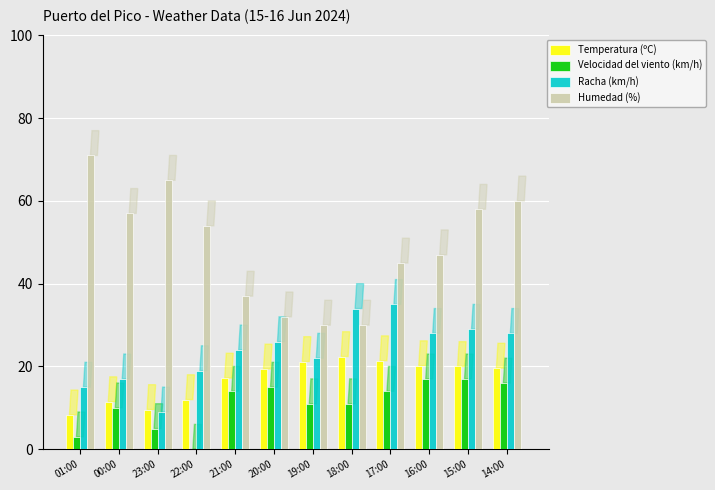

True or false: Racha (km/h) has a value of 46.6 at 14:00.

False